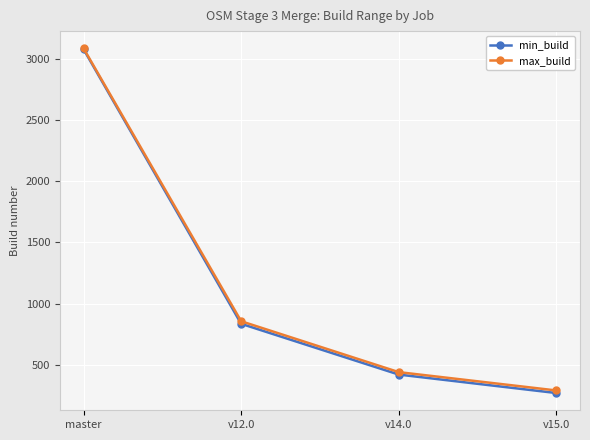

Rank the categories by min_build value from highest to lowest.

master, v12.0, v14.0, v15.0